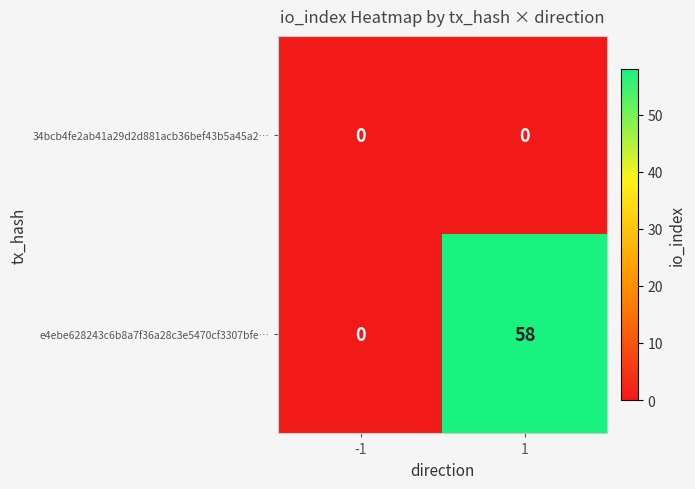

Reading right to left, list all the values displayed in this chart.

34bcb4fe2ab41a29d2d881acb36bef43b5a45a2…: 1=0	-1=0
e4ebe628243c6b8a7f36a28c3e5470cf3307bfe…: 1=58	-1=0